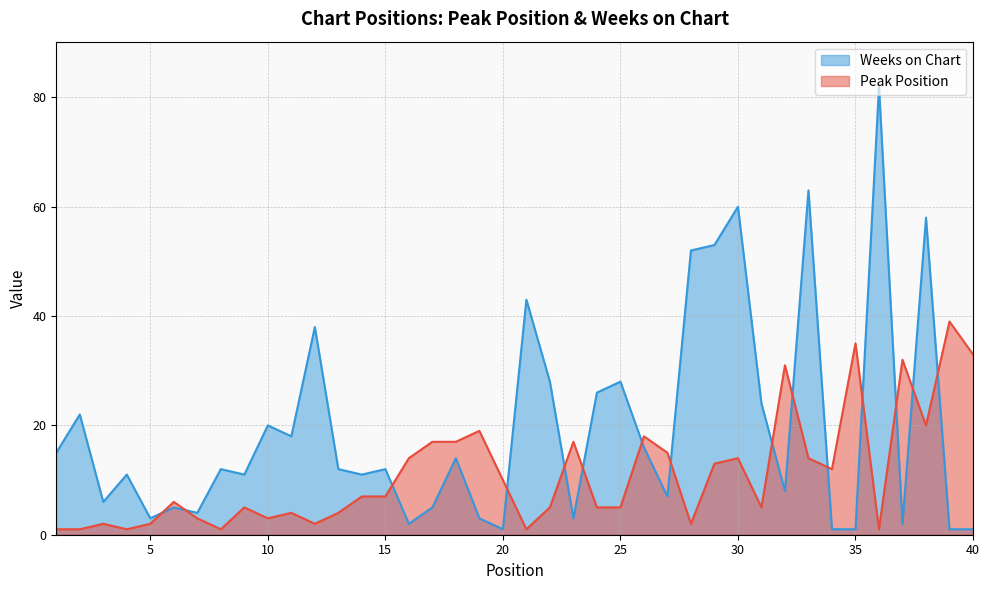

How many lines are shown in the chart?

2